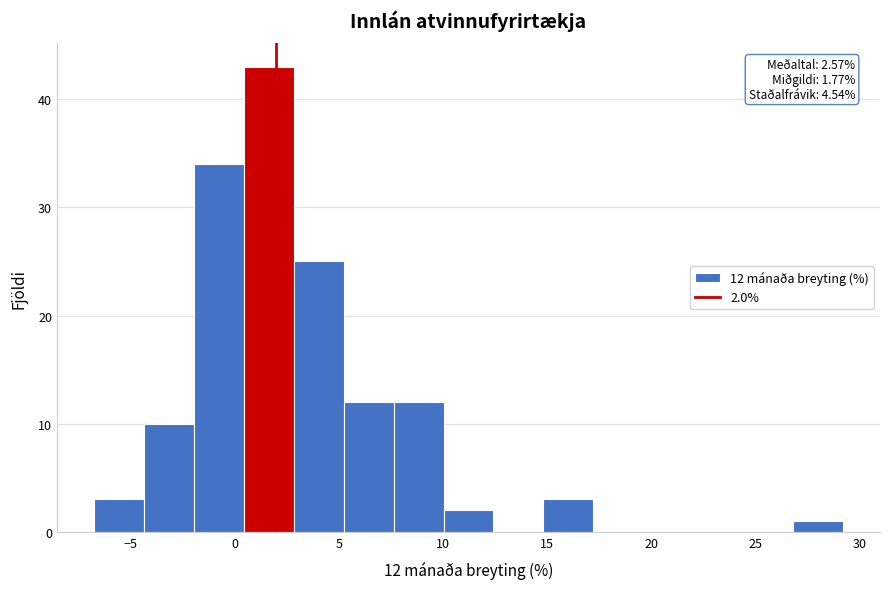

Which range on the x-axis has the tallest bar?

0.5 to 3.0